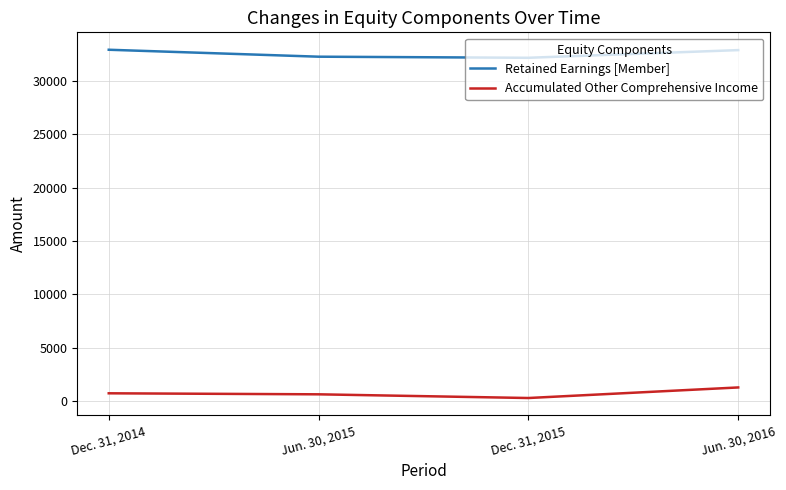

True or false: Accumulated Other Comprehensive Income has more than 1 interior local peaks.

False